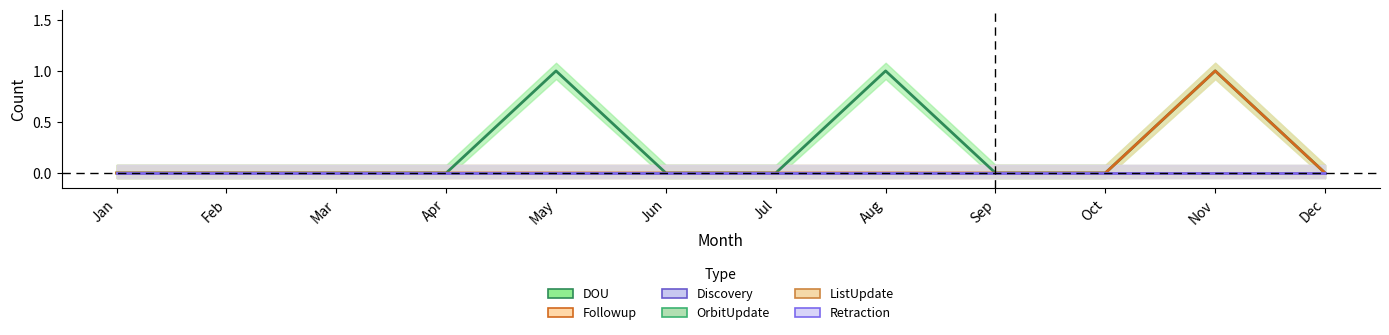

Where is OrbitUpdate nearest to the value 0?

Jan